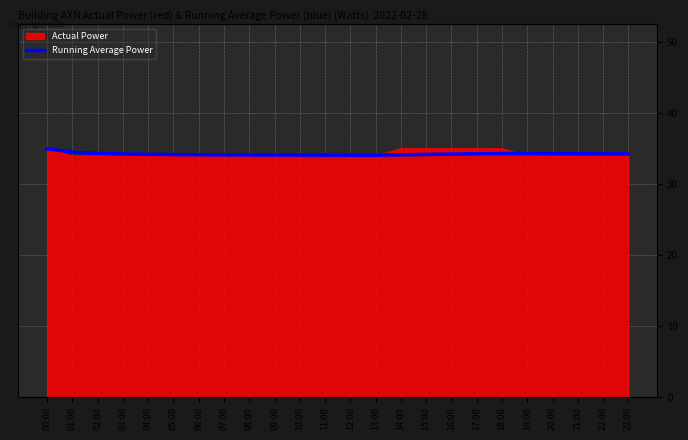

What position from the left is 07:00?

8